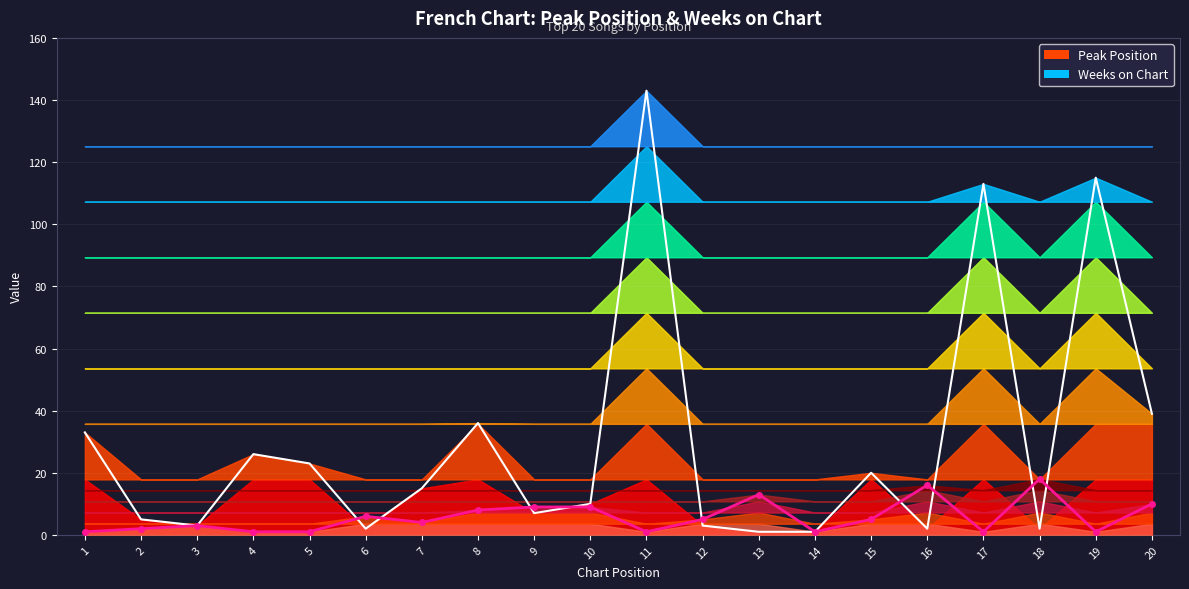

Reading right to left, extract all data points from this chart.

10	1	18	1	16	5	1	13	5	1	9	9	8	4	6	1	1	3	2	1